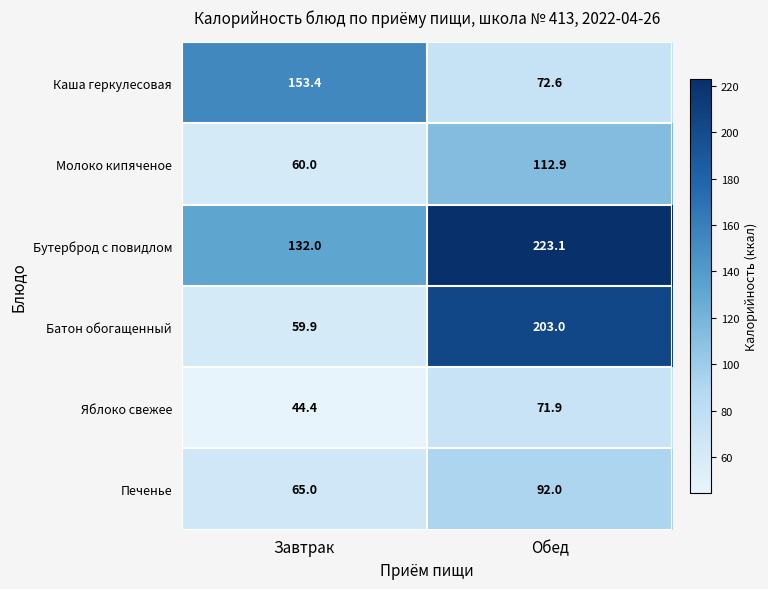

At which label does Каша геркулесовая first exceed 153?

Завтрак